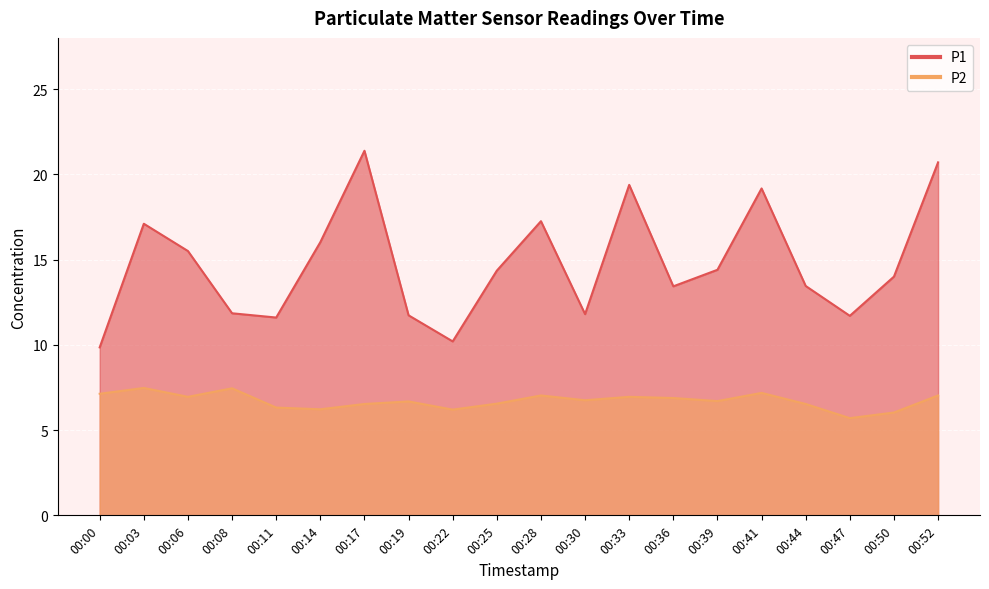

How many lines are shown in the chart?

2